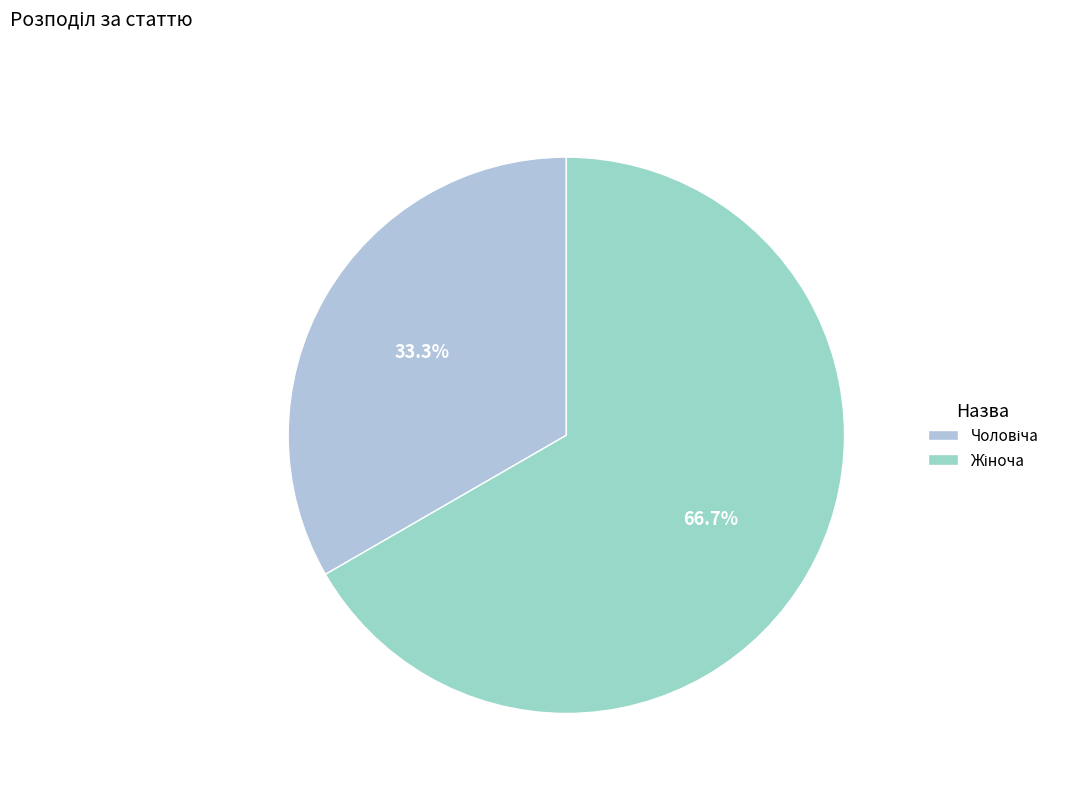

To the nearest percent, what is the average slice percentage?

50%